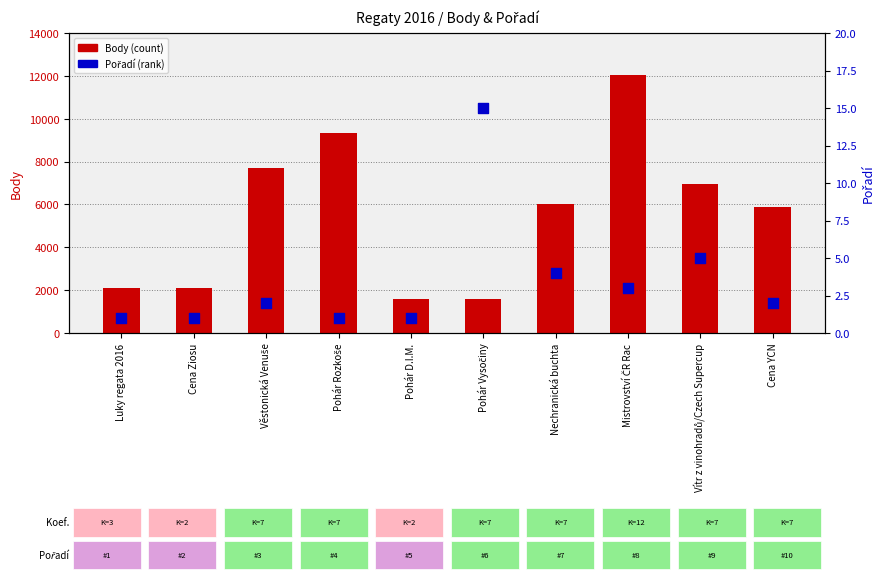

What is the total value across all series at Cena Ziosu?

2111